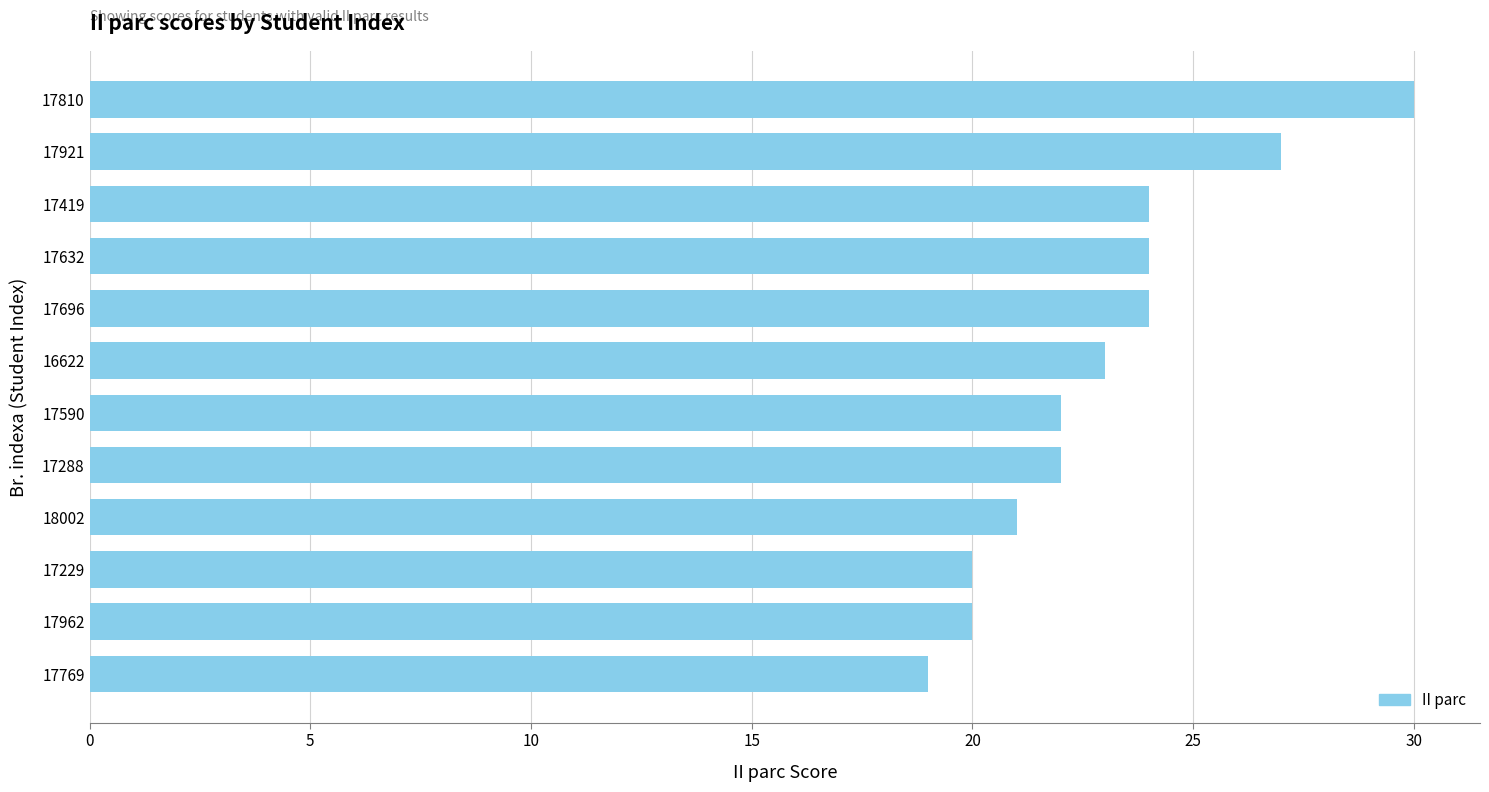

Are the bars horizontal?

Yes